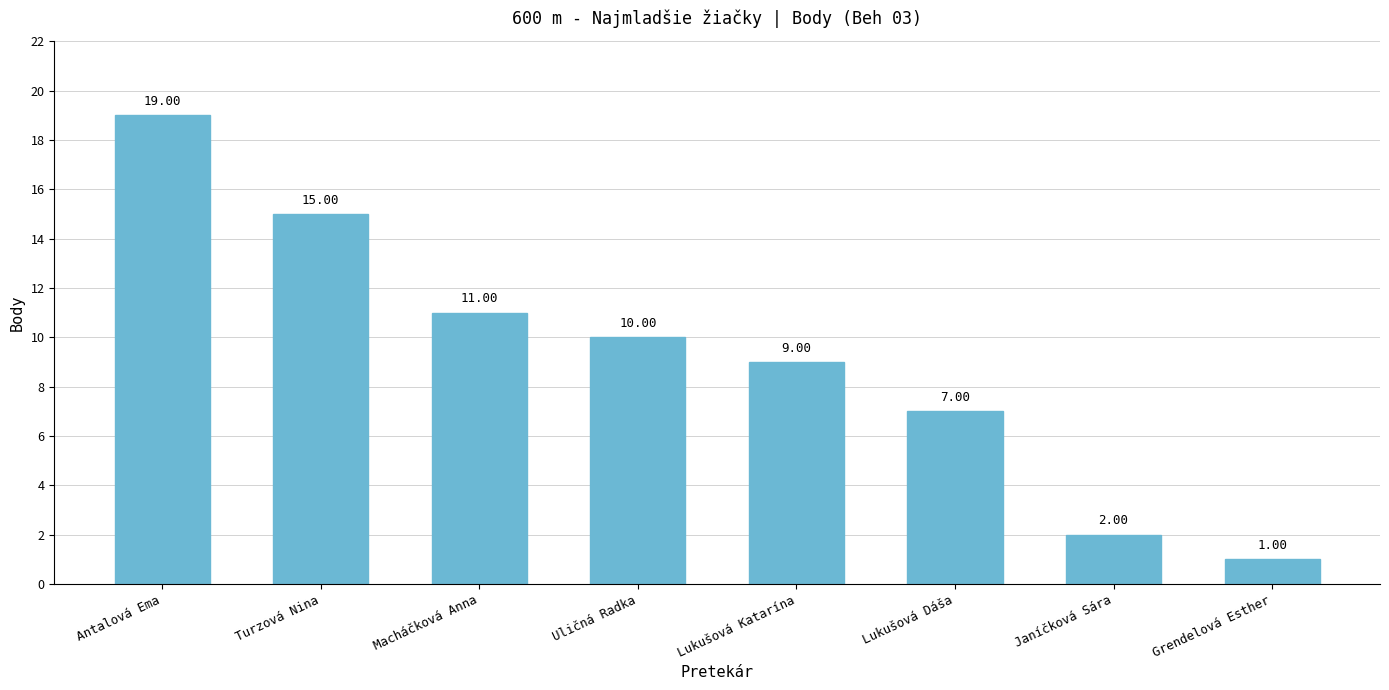

Rank the categories by value from highest to lowest.

Antalová Ema, Turzová Nina, Macháčková Anna, Uličná Radka, Lukušová Katarína, Lukušová Dáša, Janíčková Sára, Grendelová Esther